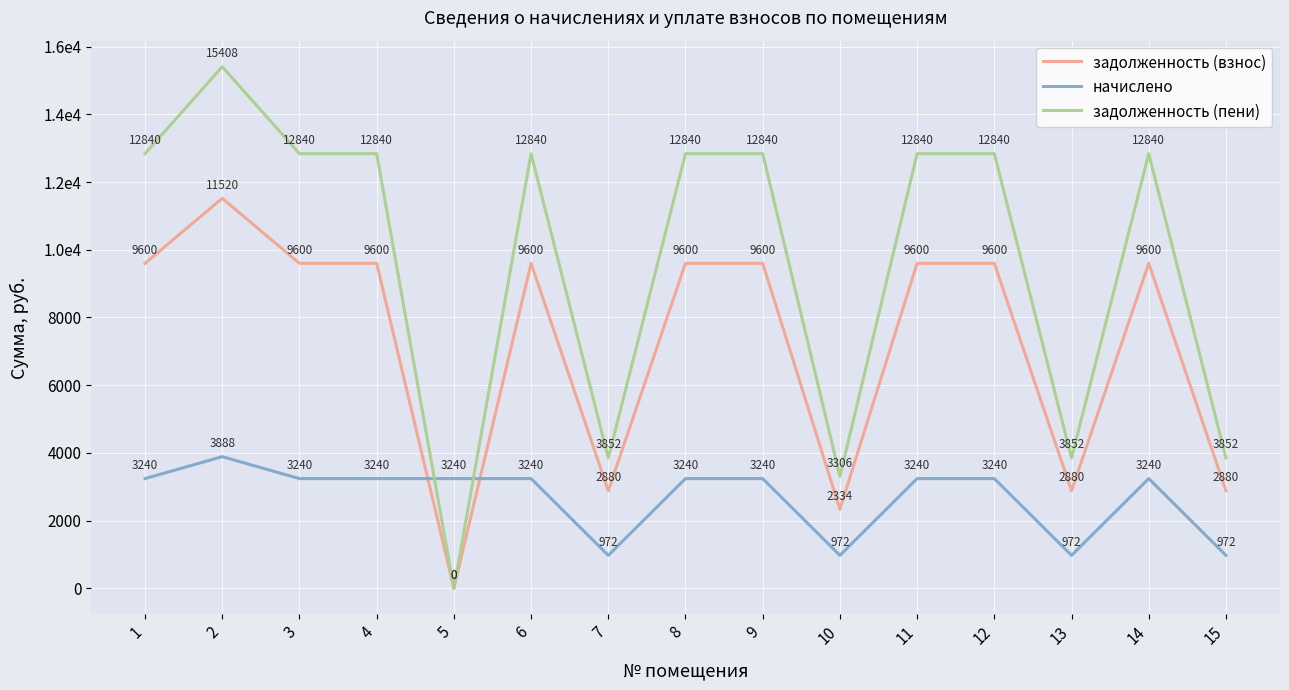

What are all the series names shown in the legend?

задолженность (взнос), начислено, задолженность (пени)